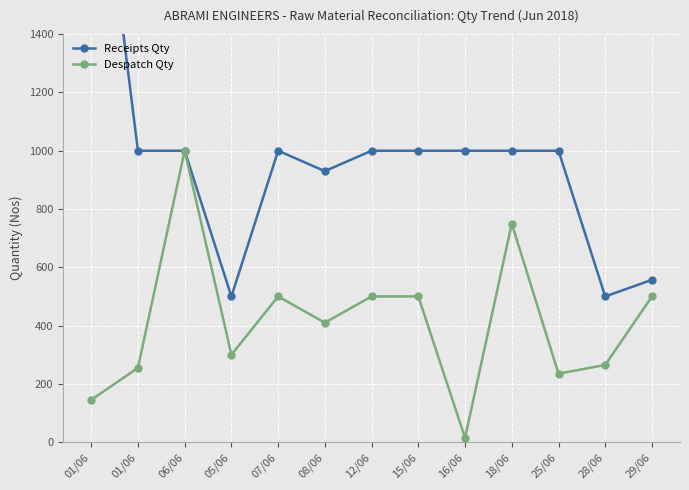

Rank the series at 29/06 from highest to lowest value.

Receipts Qty, Despatch Qty